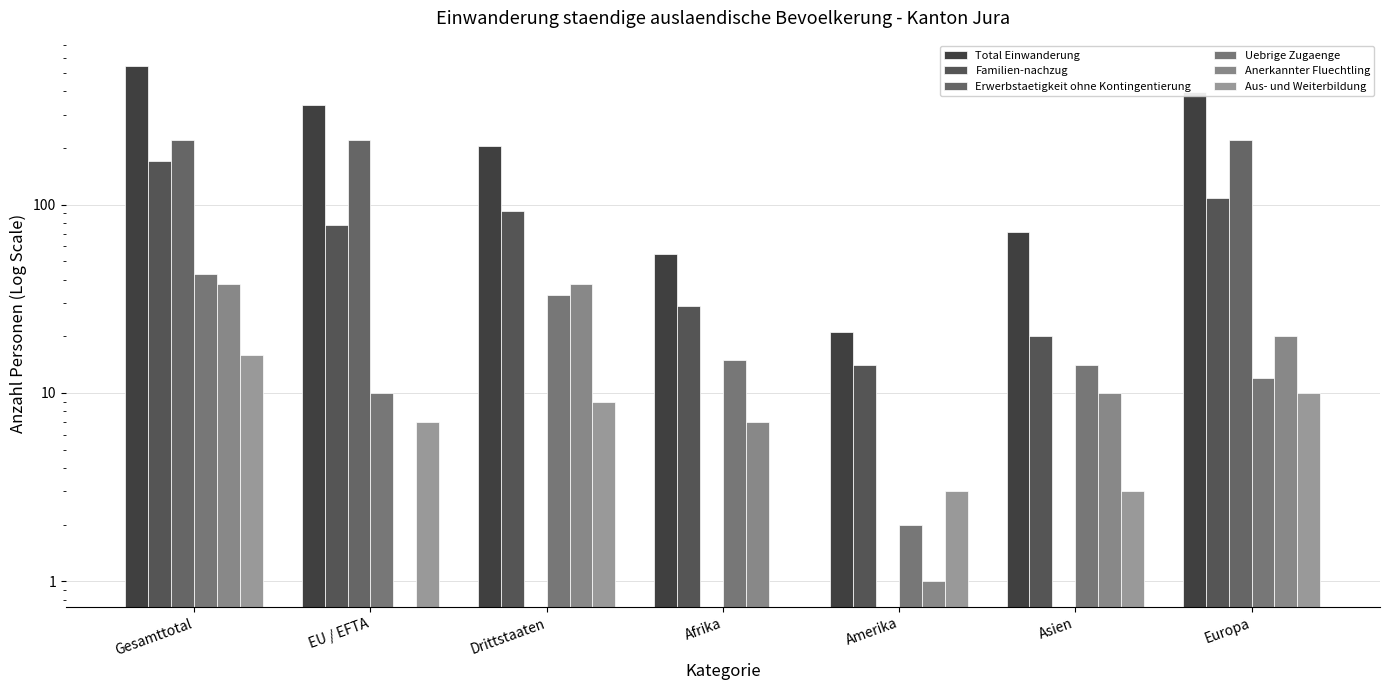

What is the approximate value of Uebrige Zugaenge at EU / EFTA, to the nearest 10?

10